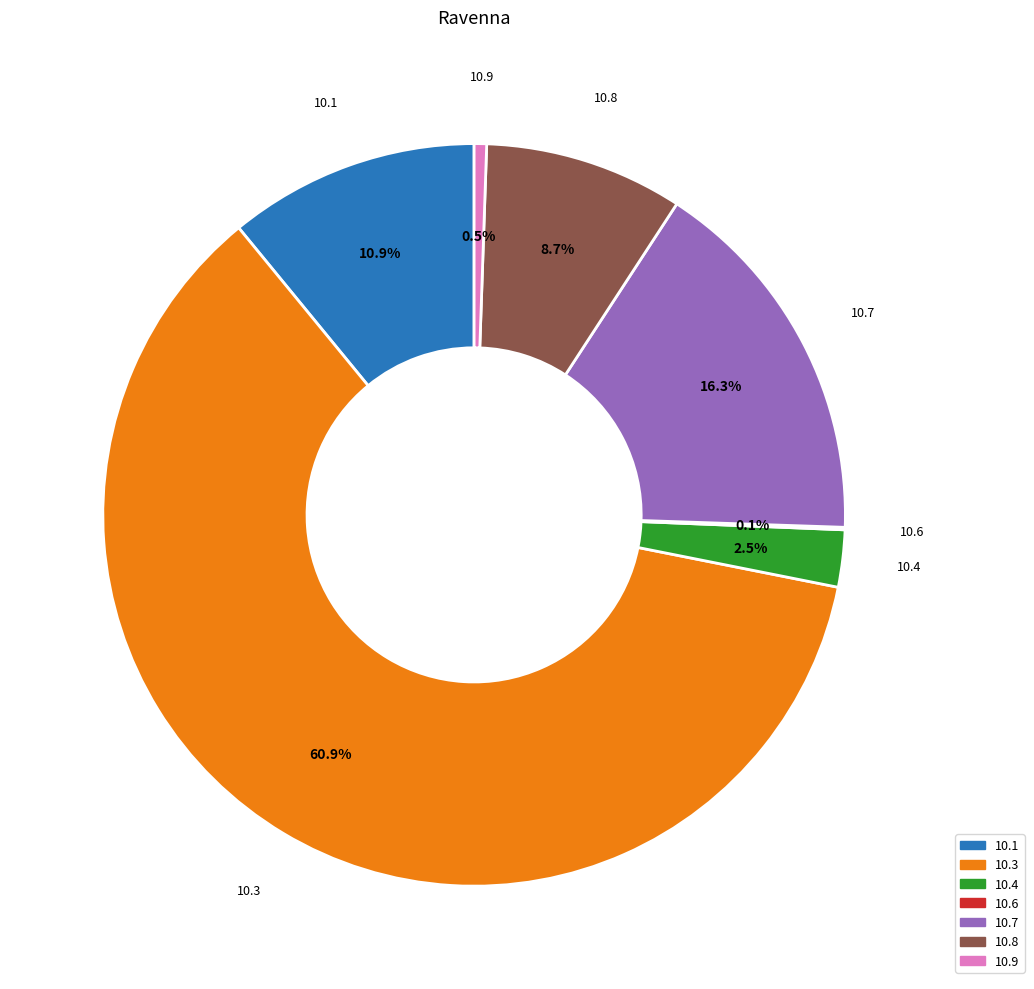

What is the total percentage of 10.4 and 10.7?

18.8%